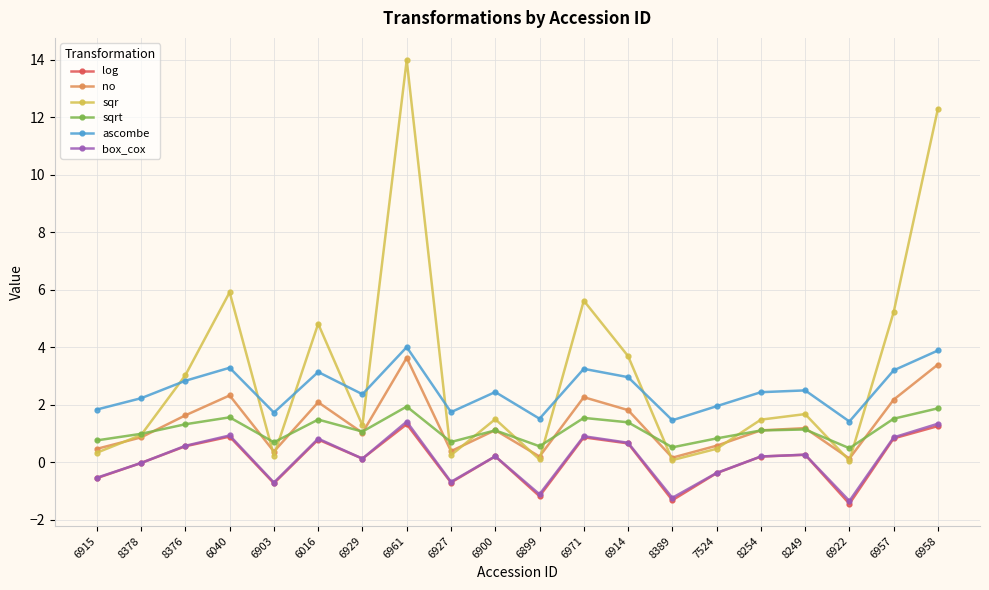

At which category is the sum across all series the highest?

6961